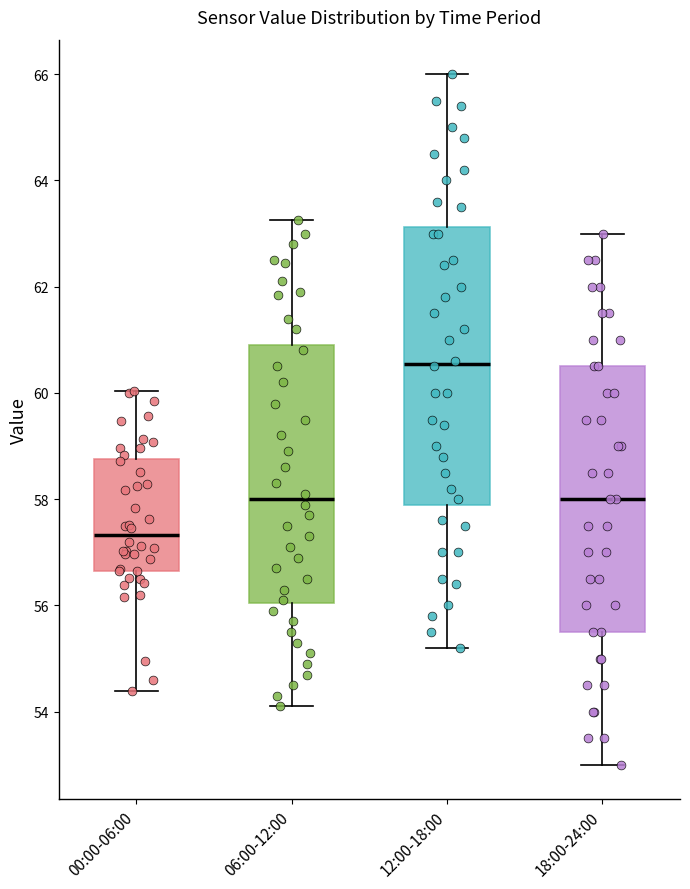

Comparing the boxes themselves (not the whiskers), which one is the tallest?

12:00-18:00